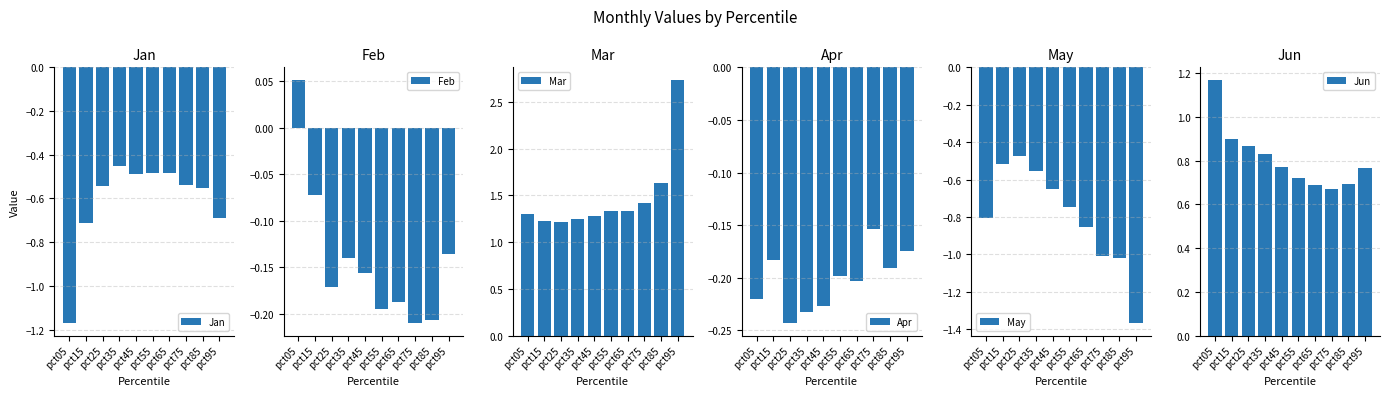

Is the value of Mar at pct85 greater than the value of Jan at pct35?

Yes